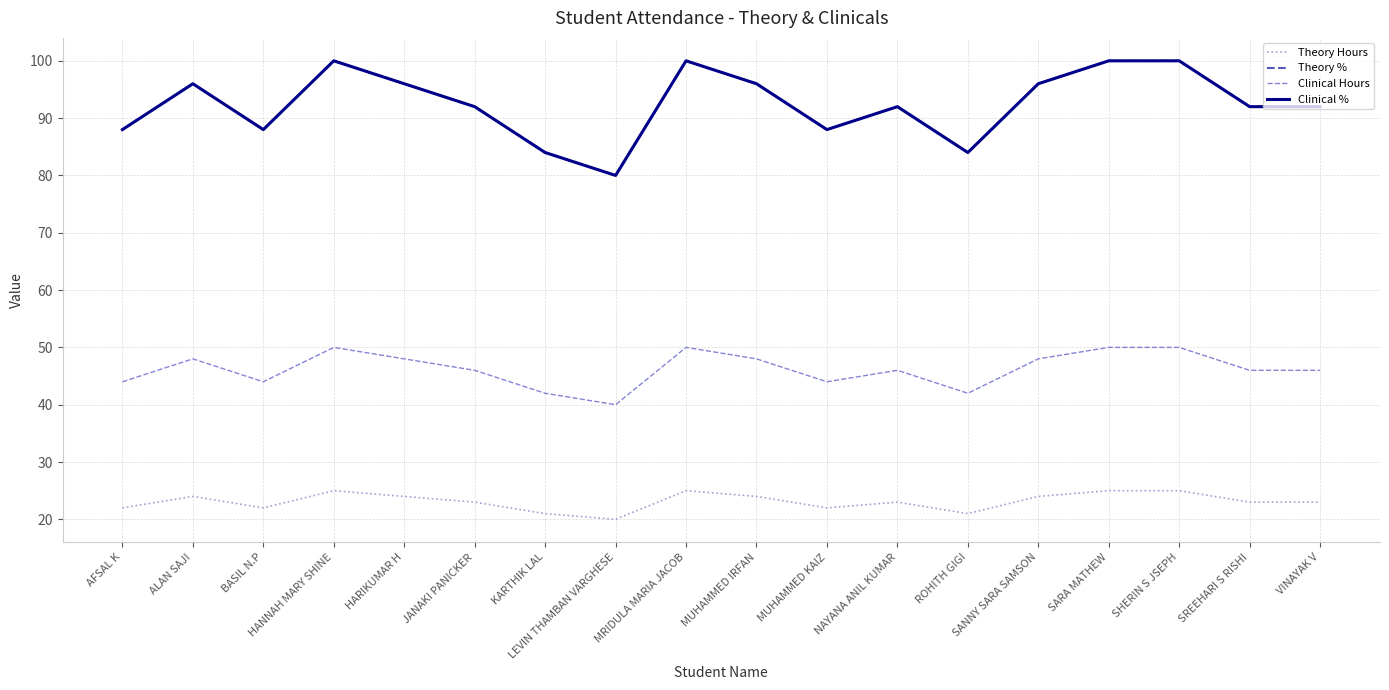

Reading left to right, what are all the values shown in this chart?

Theory Hours: 22	24	22	25	24	23	21	20	25	24	22	23	21	24	25	25	23	23
Theory %: 88	96	88	100	96	92	84	80	100	96	88	92	84	96	100	100	92	92
Clinical Hours: 44	48	44	50	48	46	42	40	50	48	44	46	42	48	50	50	46	46
Clinical %: 88	96	88	100	96	92	84	80	100	96	88	92	84	96	100	100	92	92